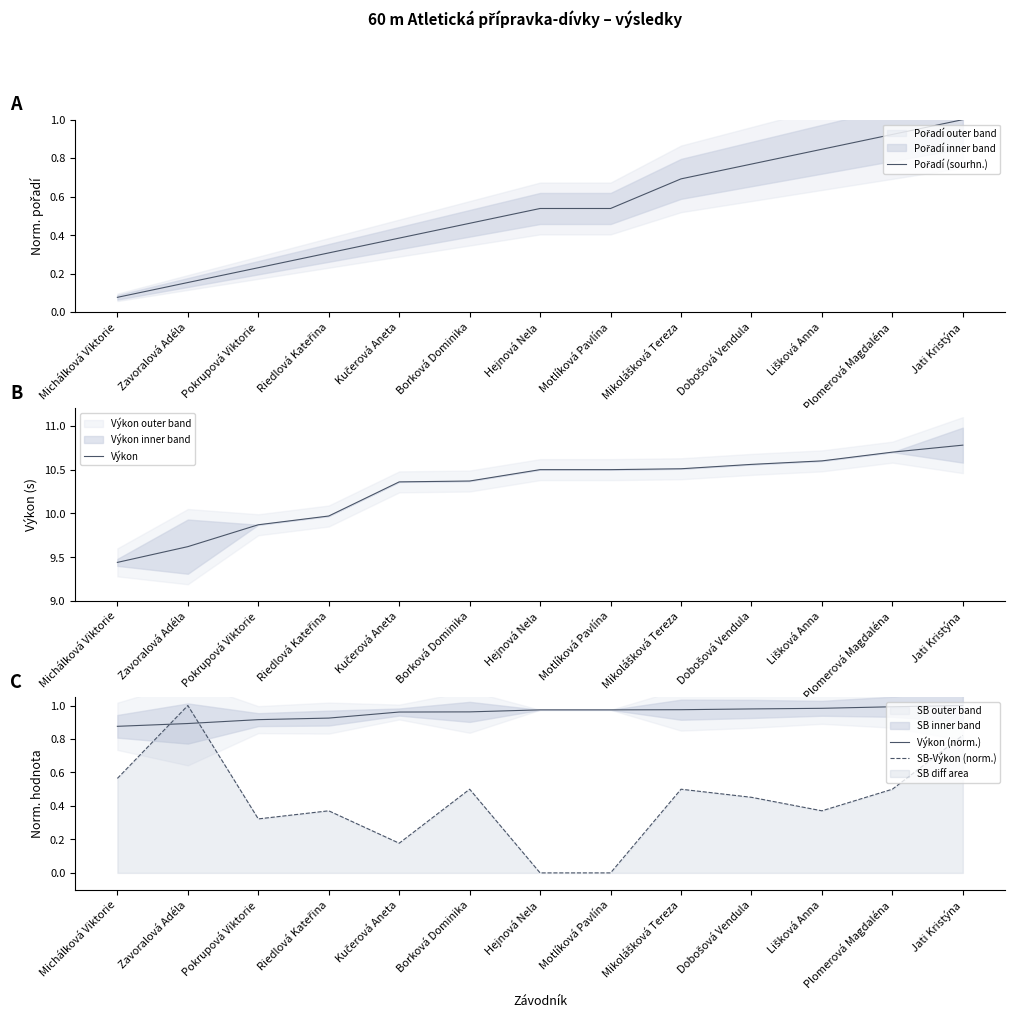

What is the maximum value shown in the chart?

10.8